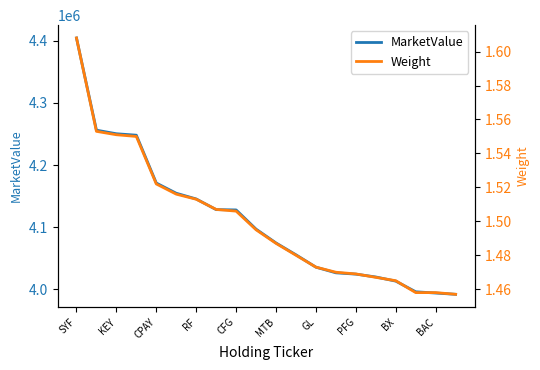

What is the average value of the Weight series?

1.5